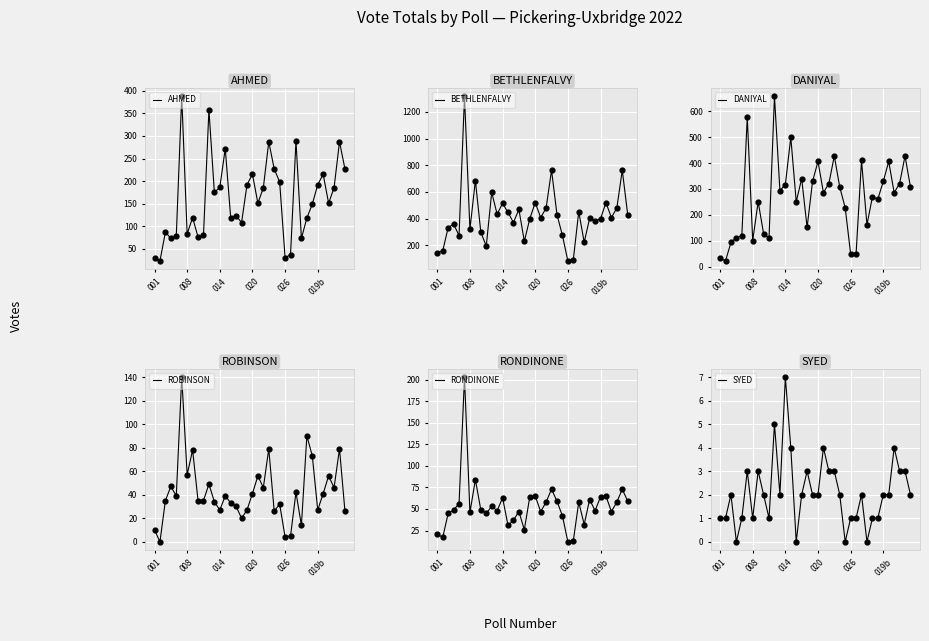

What are all the series names shown in the legend?

AHMED, BETHLENFALVY, DANIYAL, ROBINSON, RONDINONE, SYED